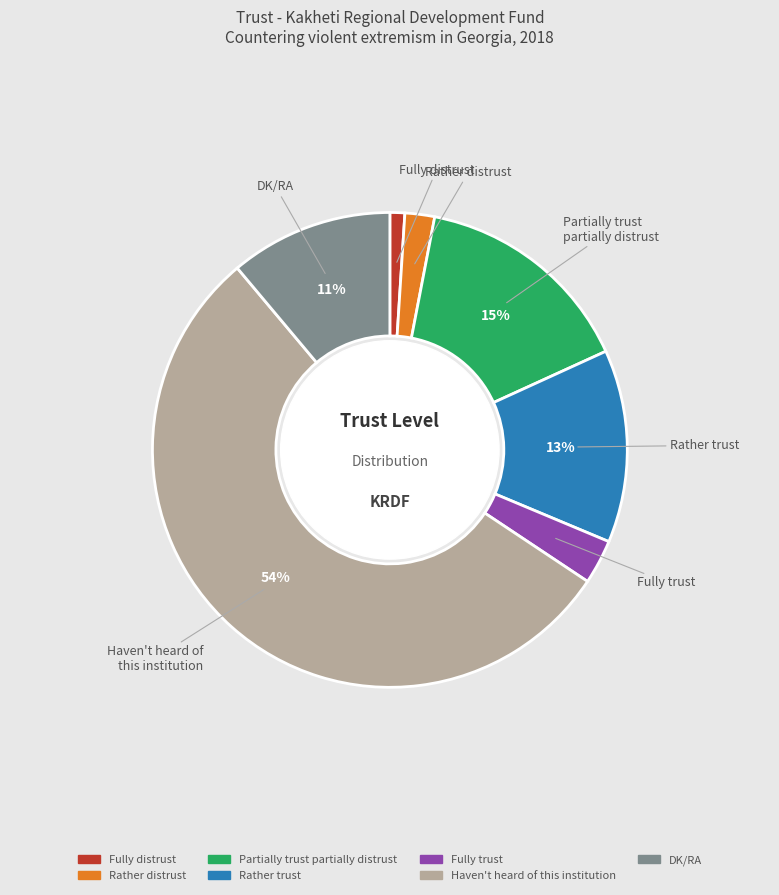

How many segments does this pie chart have?

7